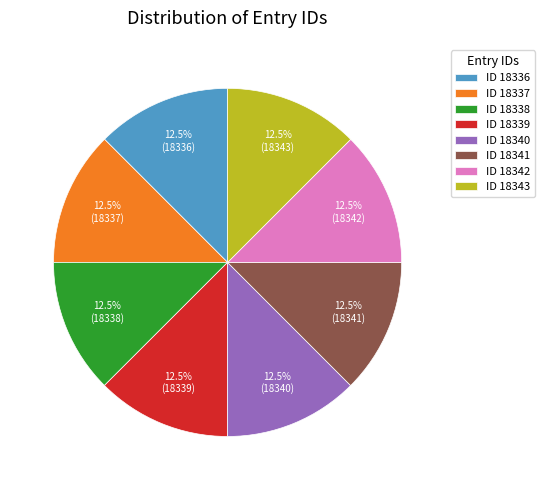

Count the number of slices in the pie.

8